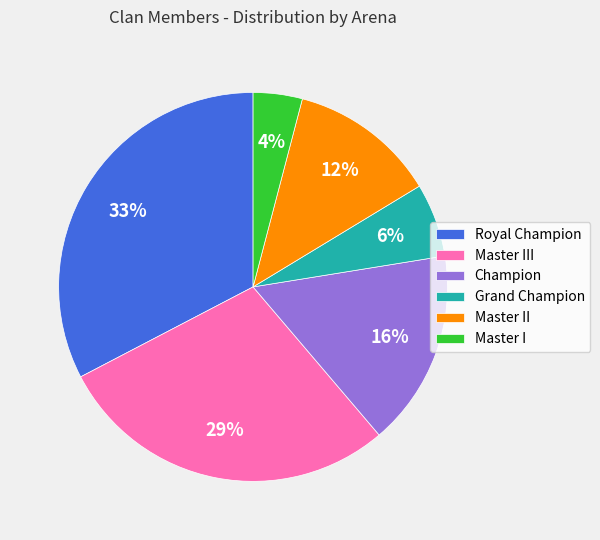

To the nearest percent, what is the difference between the largest and smallest slice percentages?

29%